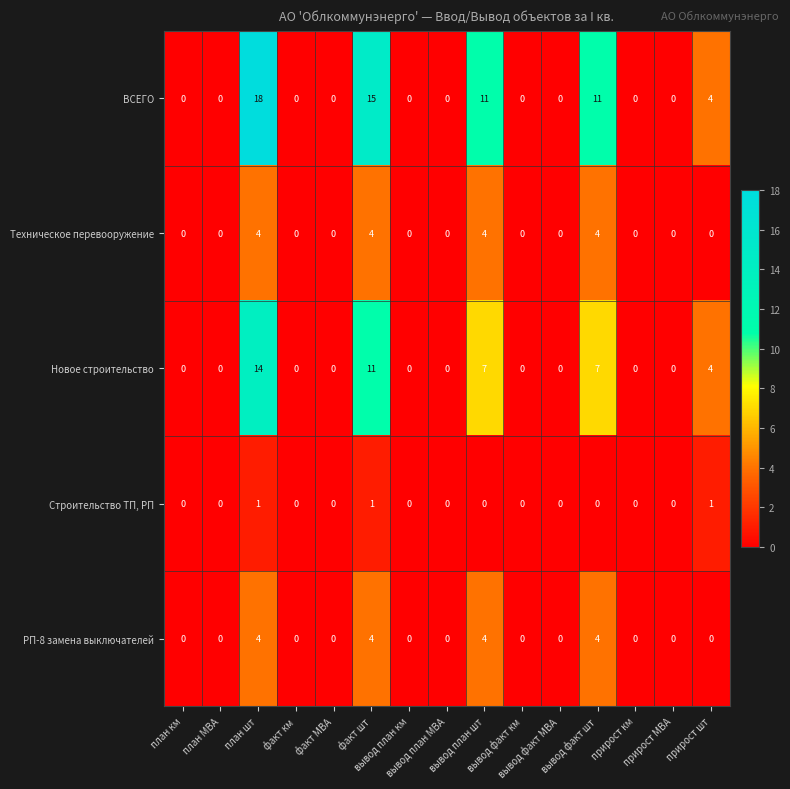

At which category is the sum across all series the highest?

план шт